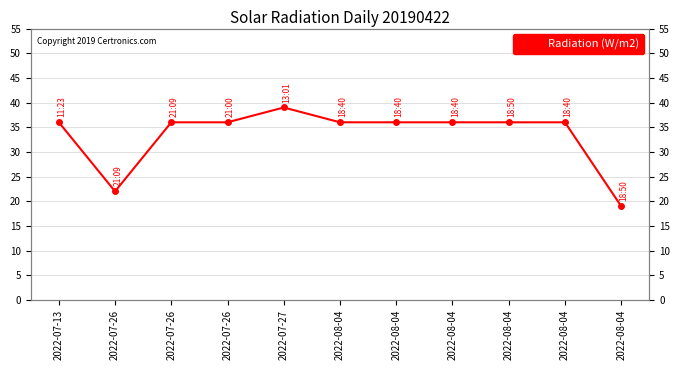

True or false: the data shows 36 at 2022-07-26.

True